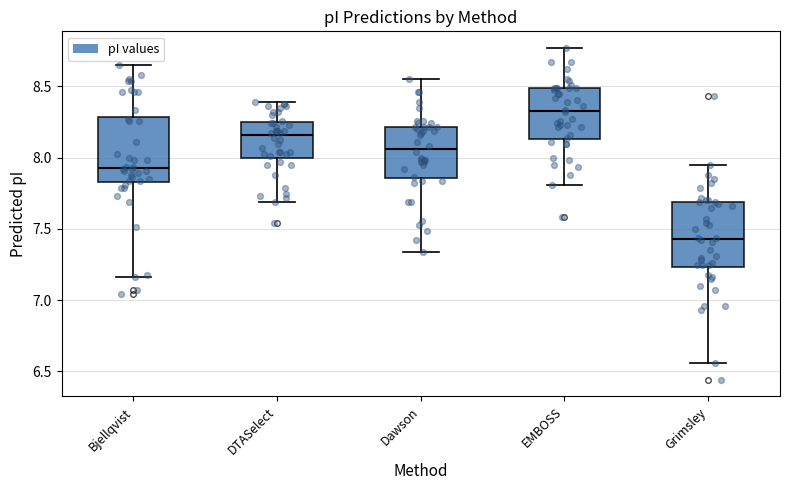

Which box's median line is the highest?

EMBOSS